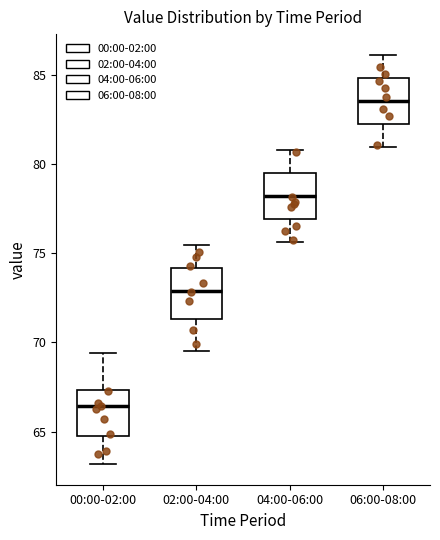

Which box's median line is the highest?

06:00-08:00